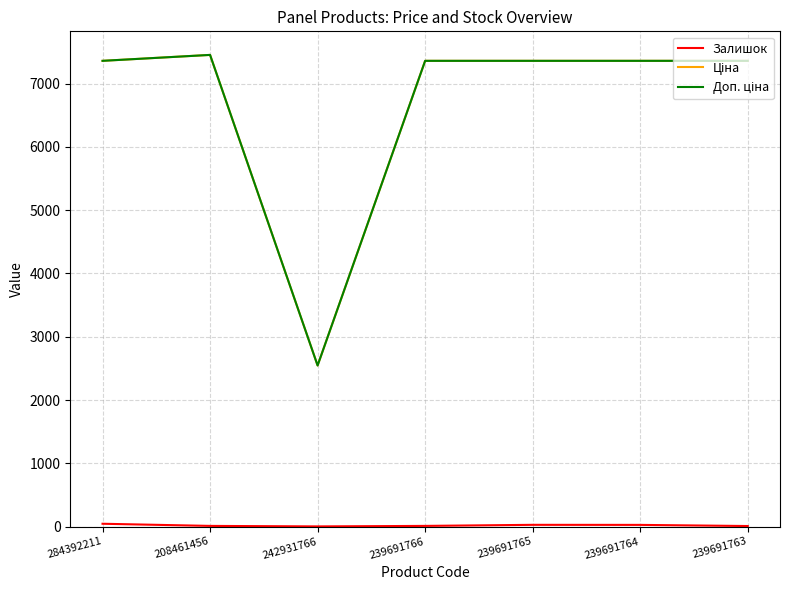

What is the label of the 7th point from the right?

284392211